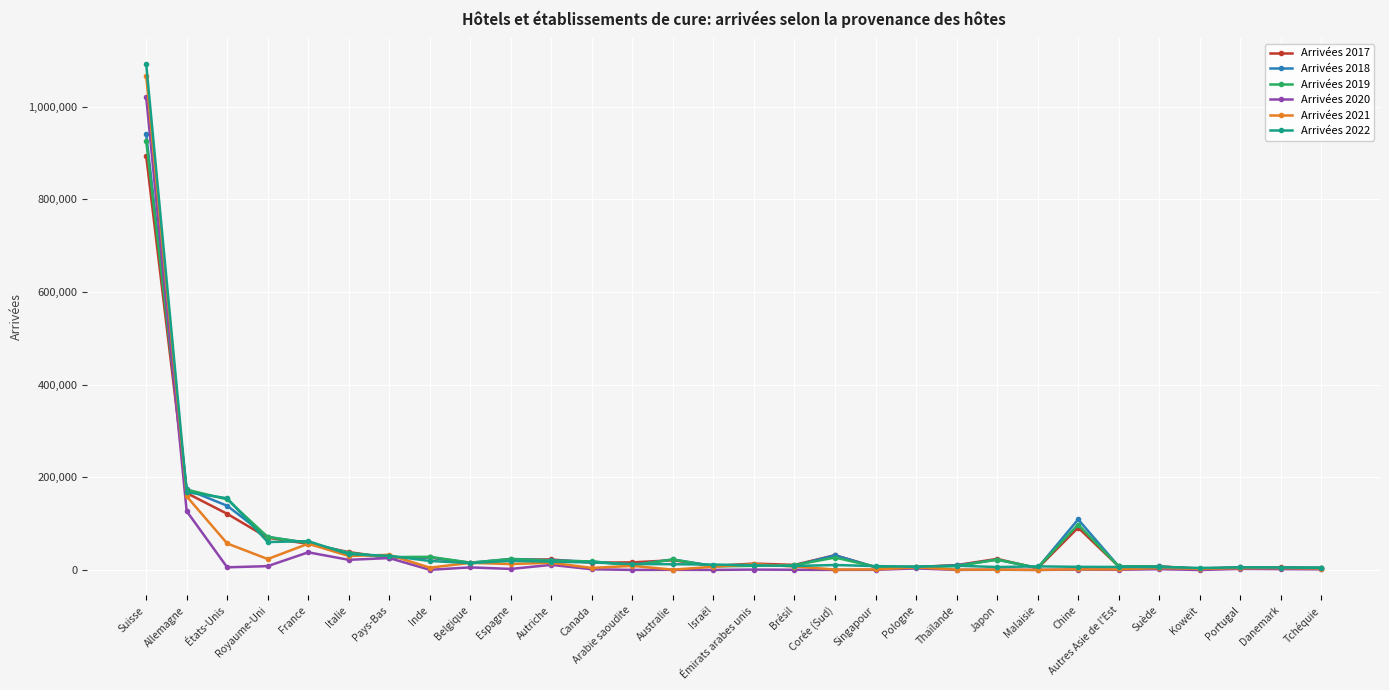

What is the difference between the maximum and minimum values in the Arrivées 2020 series?

1021763